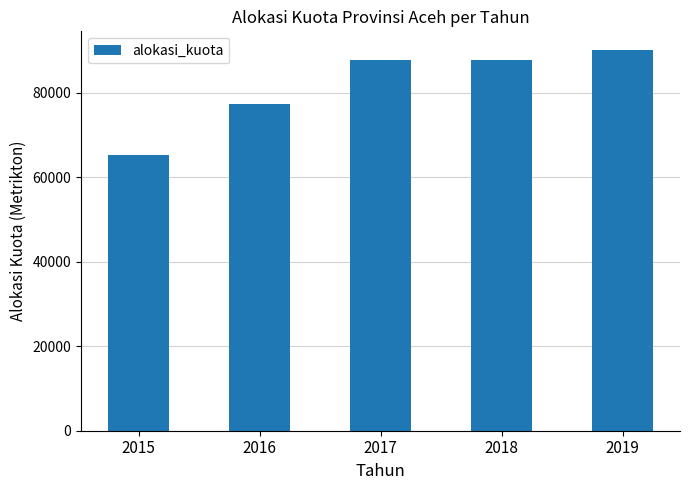

At which category does the chart reach its minimum across all series?

2015